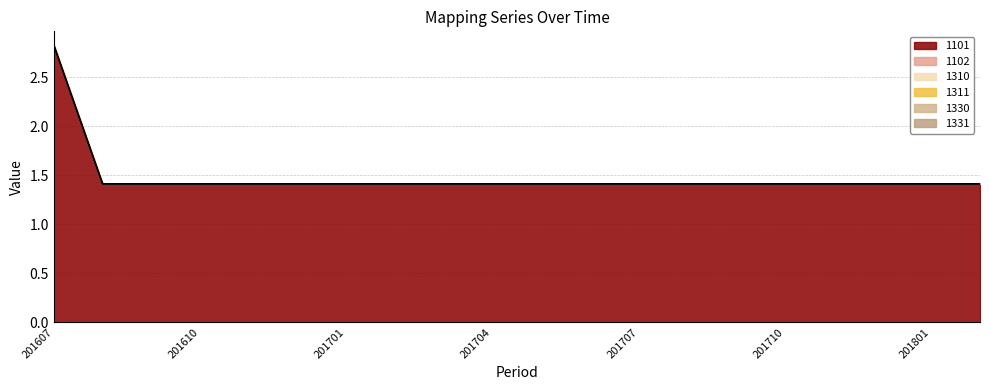

True or false: 1331 and 1330 intersect in this chart.

False